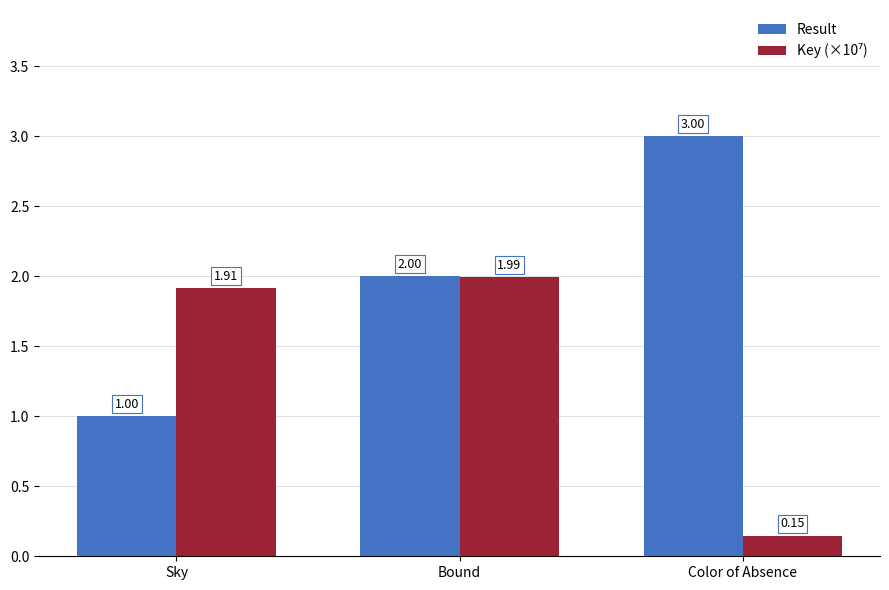

What is the spread (max minus min) of values at Color of Absence?

2.9